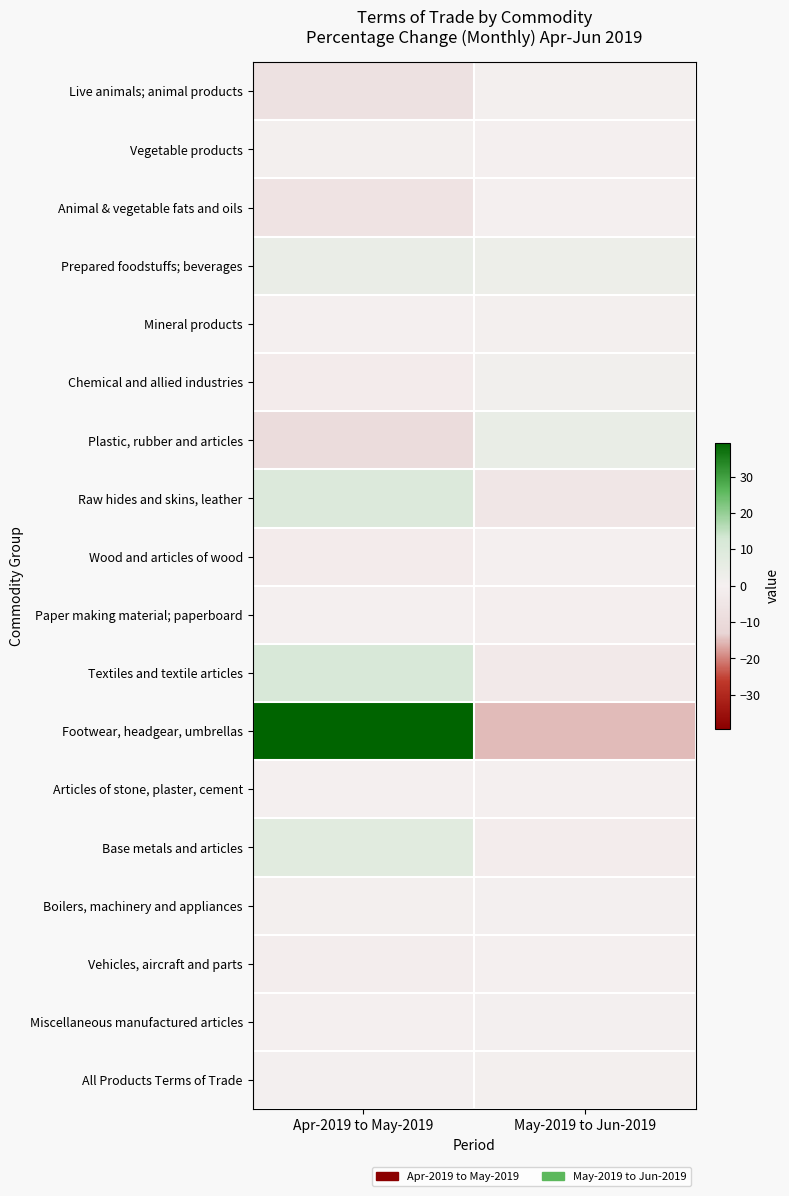

Reading left to right, list all the values displayed in this chart.

Live animals; animal products: Apr-2019 to May-2019=-7.2	May-2019 to Jun-2019=0.6
Vegetable products: Apr-2019 to May-2019=0.8	May-2019 to Jun-2019=0.0
Animal & vegetable fats and oils: Apr-2019 to May-2019=-6.1	May-2019 to Jun-2019=-0.0
Prepared foodstuffs; beverages: Apr-2019 to May-2019=4.3	May-2019 to Jun-2019=3.4
Mineral products: Apr-2019 to May-2019=0.3	May-2019 to Jun-2019=0.6
Chemical and allied industries: Apr-2019 to May-2019=-2.1	May-2019 to Jun-2019=1.5
Plastic, rubber and articles: Apr-2019 to May-2019=-9.4	May-2019 to Jun-2019=4.7
Raw hides and skins, leather: Apr-2019 to May-2019=9.9	May-2019 to Jun-2019=-4.9
Wood and articles of wood: Apr-2019 to May-2019=-2.1	May-2019 to Jun-2019=-0.3
Paper making material; paperboard: Apr-2019 to May-2019=-0.4	May-2019 to Jun-2019=-0.8
Textiles and textile articles: Apr-2019 to May-2019=11.4	May-2019 to Jun-2019=-3.1
Footwear, headgear, umbrellas: Apr-2019 to May-2019=39.3	May-2019 to Jun-2019=-15.1
Articles of stone, plaster, cement: Apr-2019 to May-2019=-0.1	May-2019 to Jun-2019=0.1
Base metals and articles: Apr-2019 to May-2019=8.2	May-2019 to Jun-2019=-1.7
Boilers, machinery and appliances: Apr-2019 to May-2019=0.9	May-2019 to Jun-2019=0.4
Vehicles, aircraft and parts: Apr-2019 to May-2019=-1.0	May-2019 to Jun-2019=0.1
Miscellaneous manufactured articles: Apr-2019 to May-2019=-0.4	May-2019 to Jun-2019=0.5
All Products Terms of Trade: Apr-2019 to May-2019=0.4	May-2019 to Jun-2019=0.9